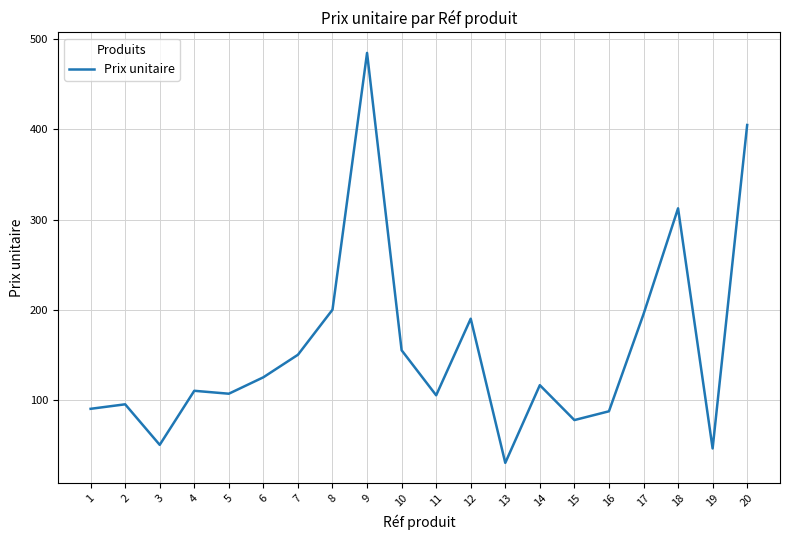

What is the minimum value shown in the chart?

30.0